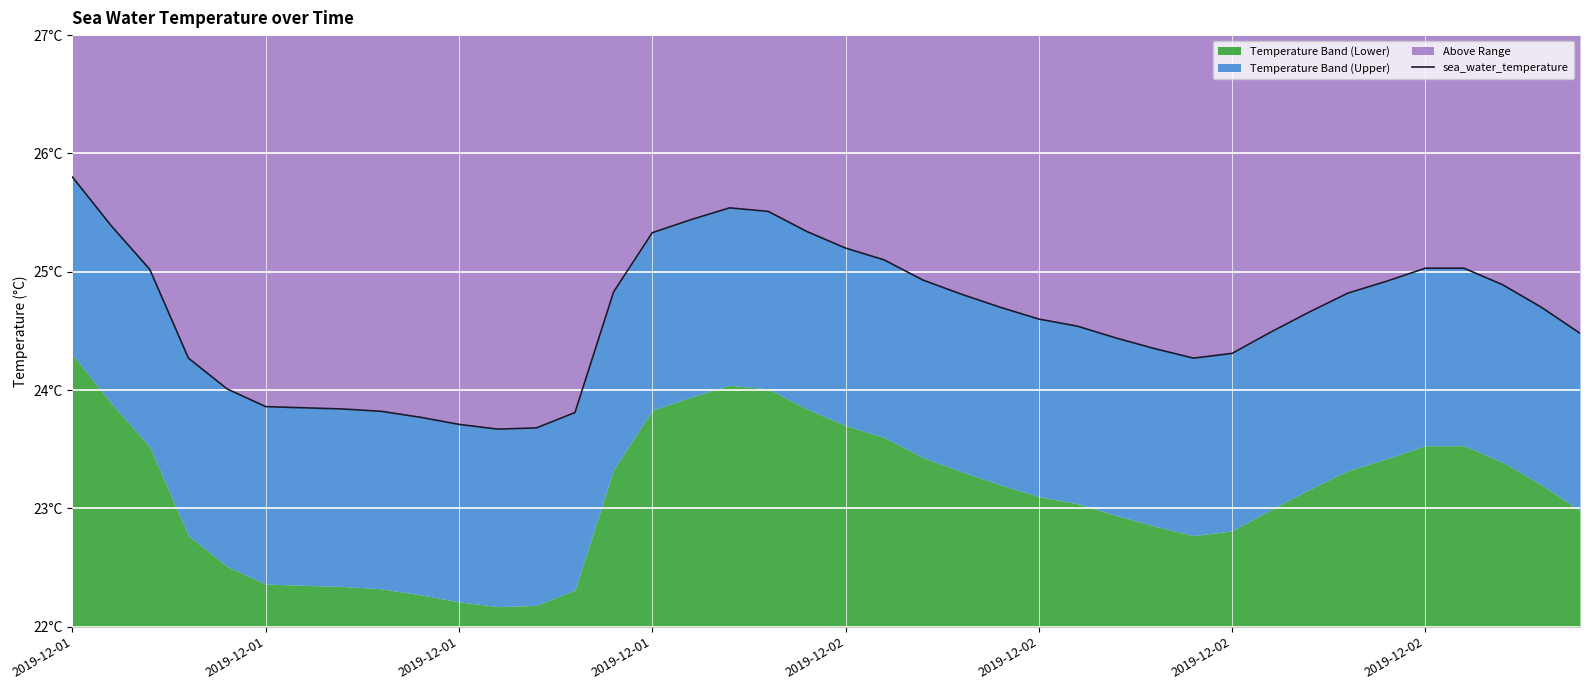

Reading right to left, list all the values displayed in this chart.

24.5	24.7	24.9	25.0	25.0	24.9	24.8	24.7	24.5	24.3	24.3	24.4	24.4	24.5	24.6	24.7	24.8	24.9	25.1	25.2	25.3	25.5	25.5	25.4	25.3	24.8	23.8	23.7	23.7	23.7	23.8	23.8	23.8	23.9	23.9	24.0	24.3	25.0	25.4	25.8